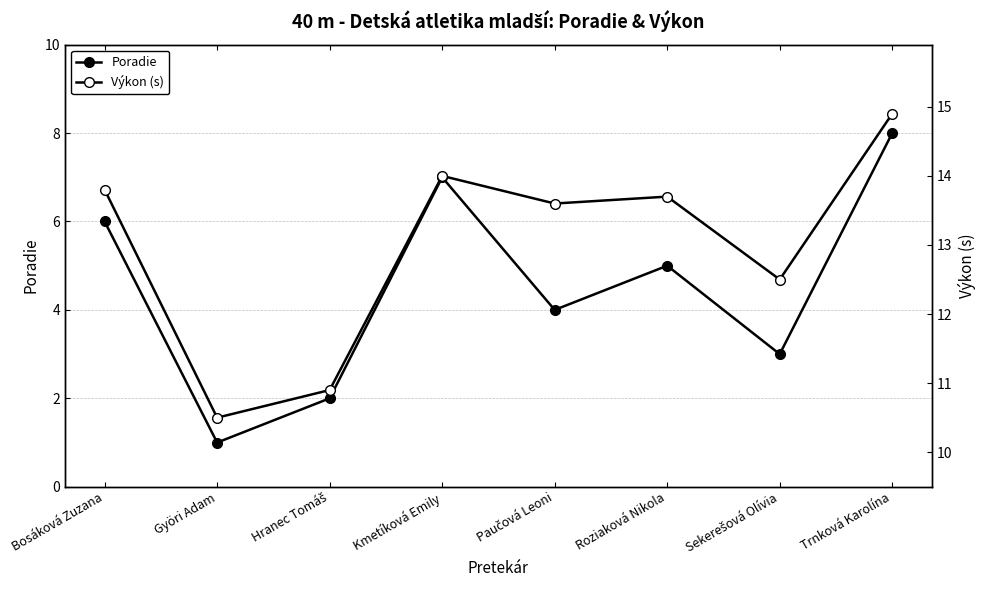

Which series changed the most between Bosáková Zuzana and Kmetíková Emily?

Poradie